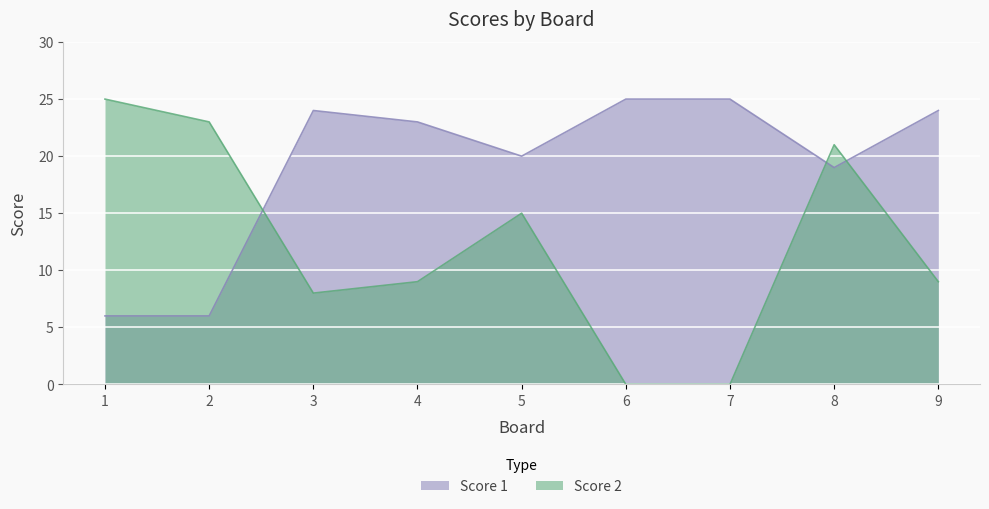

What is the maximum value shown in the chart?

25